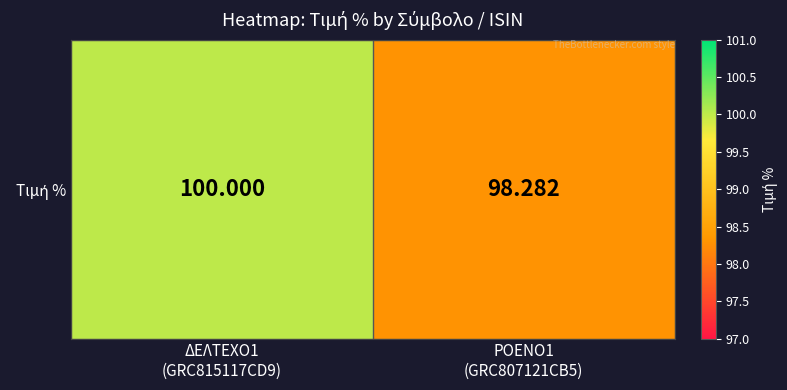

Reading left to right, list all the values displayed in this chart.

ΔΕΛΤΕΧΟ1
(GRC815117CD9)=100.0	ΡΟΕΝΟ1
(GRC807121CB5)=98.3